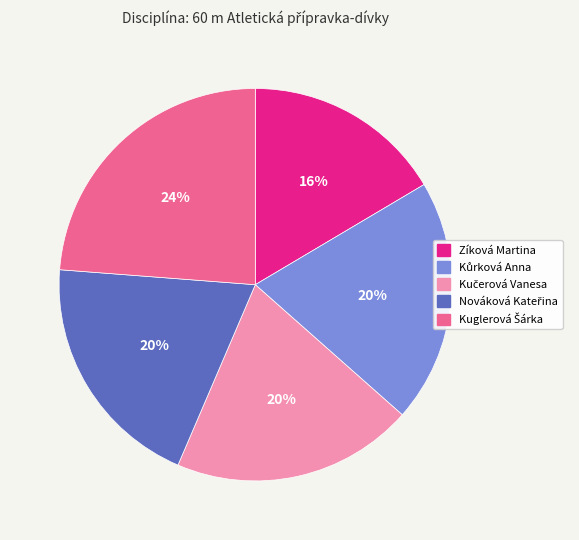

To the nearest percent, what is the average slice percentage?

20%